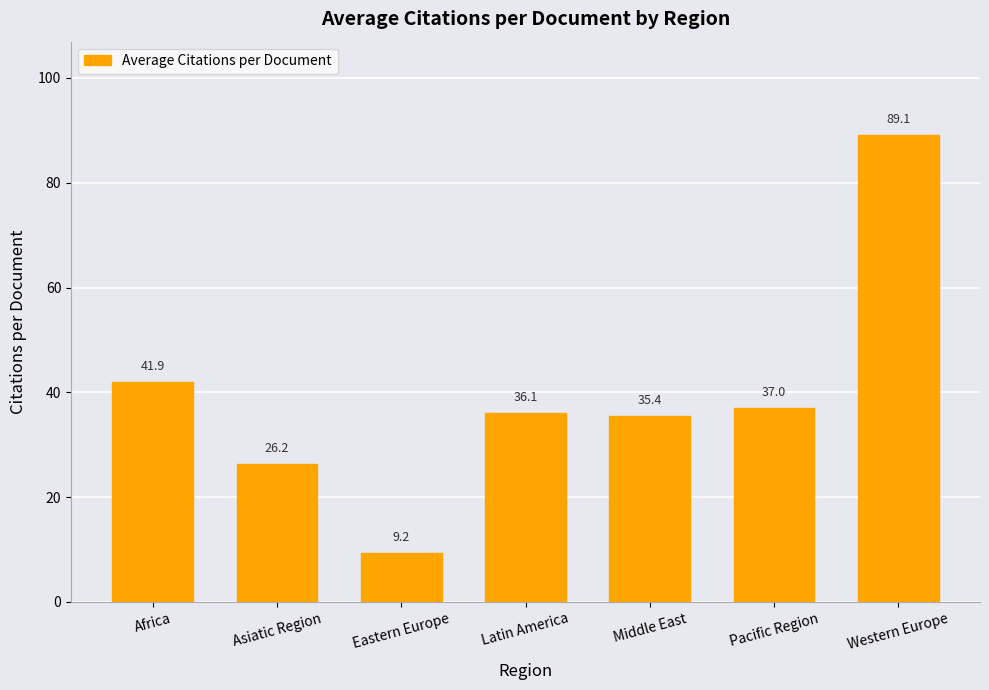

What is the average value?

39.3